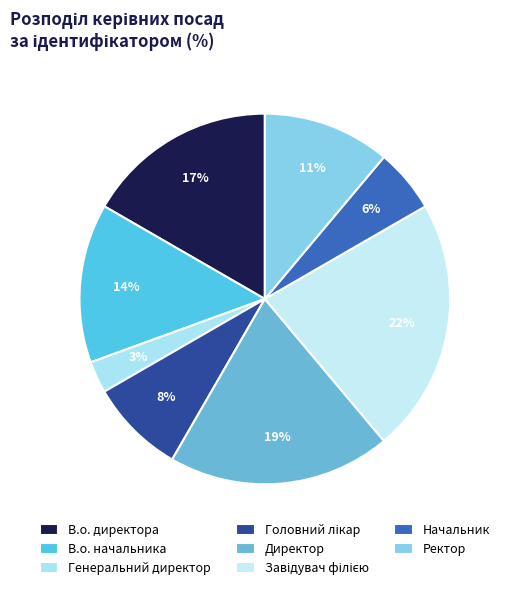

What percentage is the В.о. начальника slice, to the nearest percent?

14%